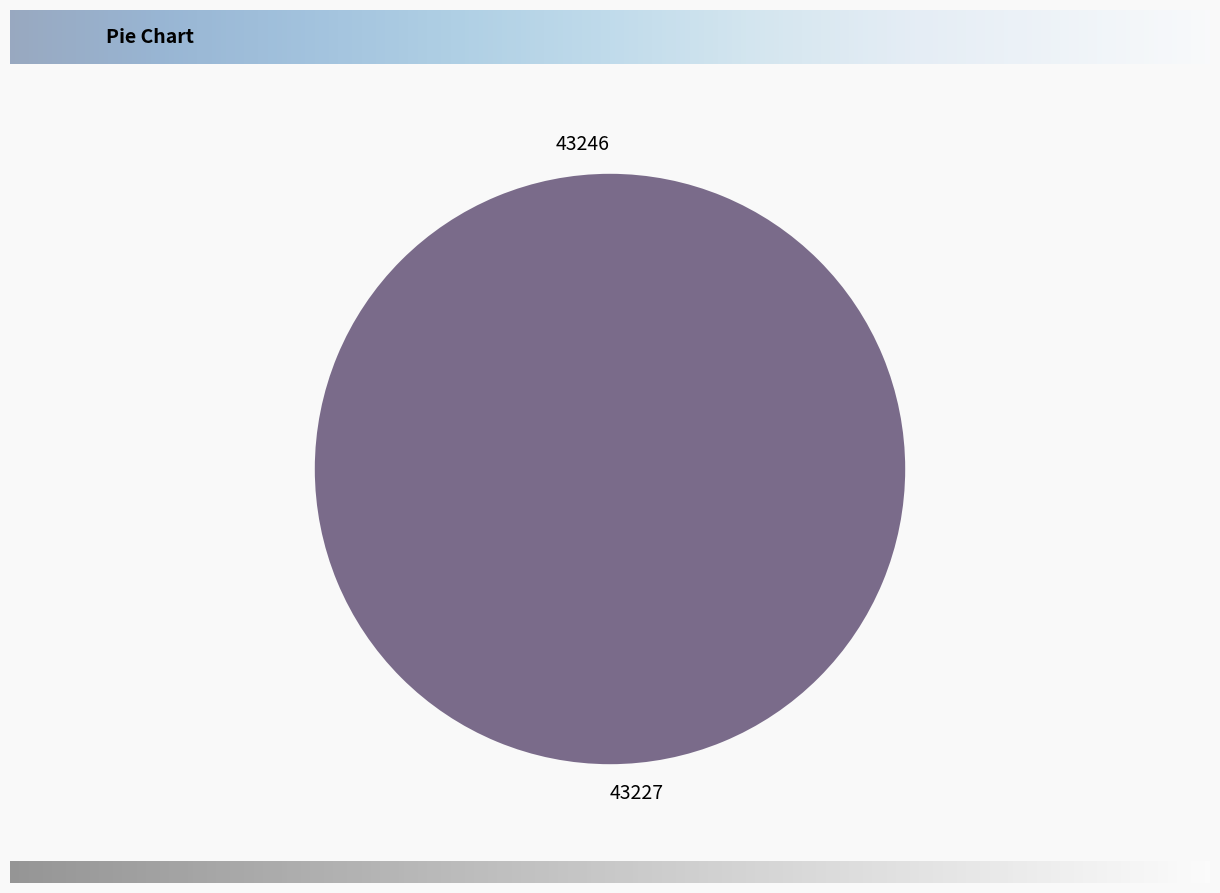

Do 43246 and 43227 together represent more than half of the pie?

Yes